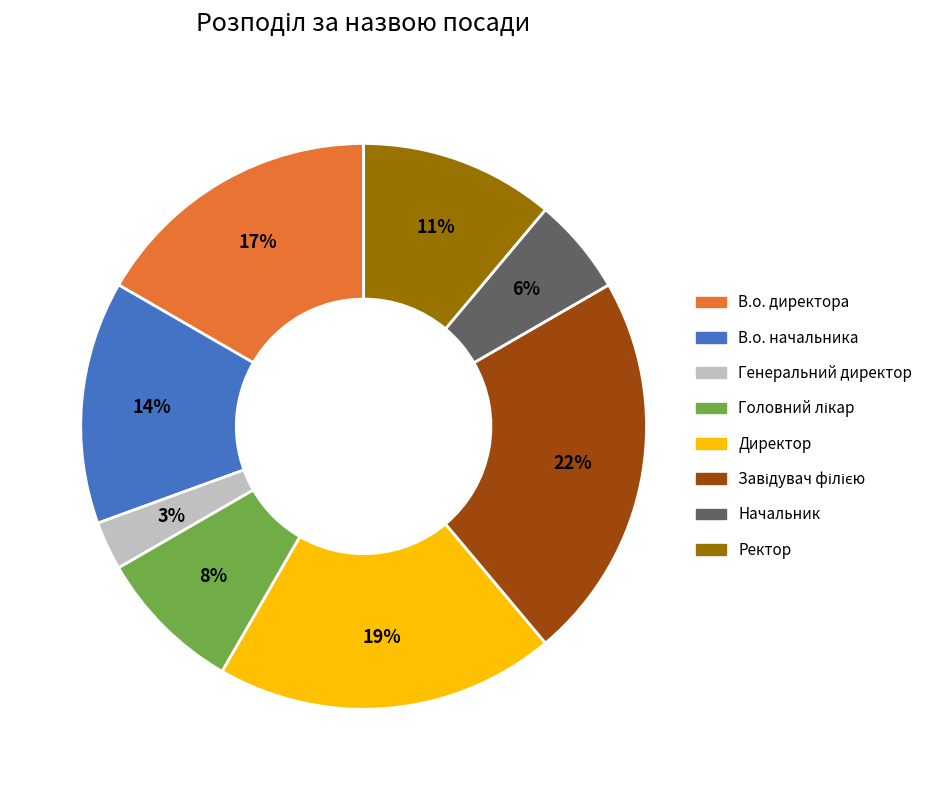

Which slice is the smallest?

Генеральний директор